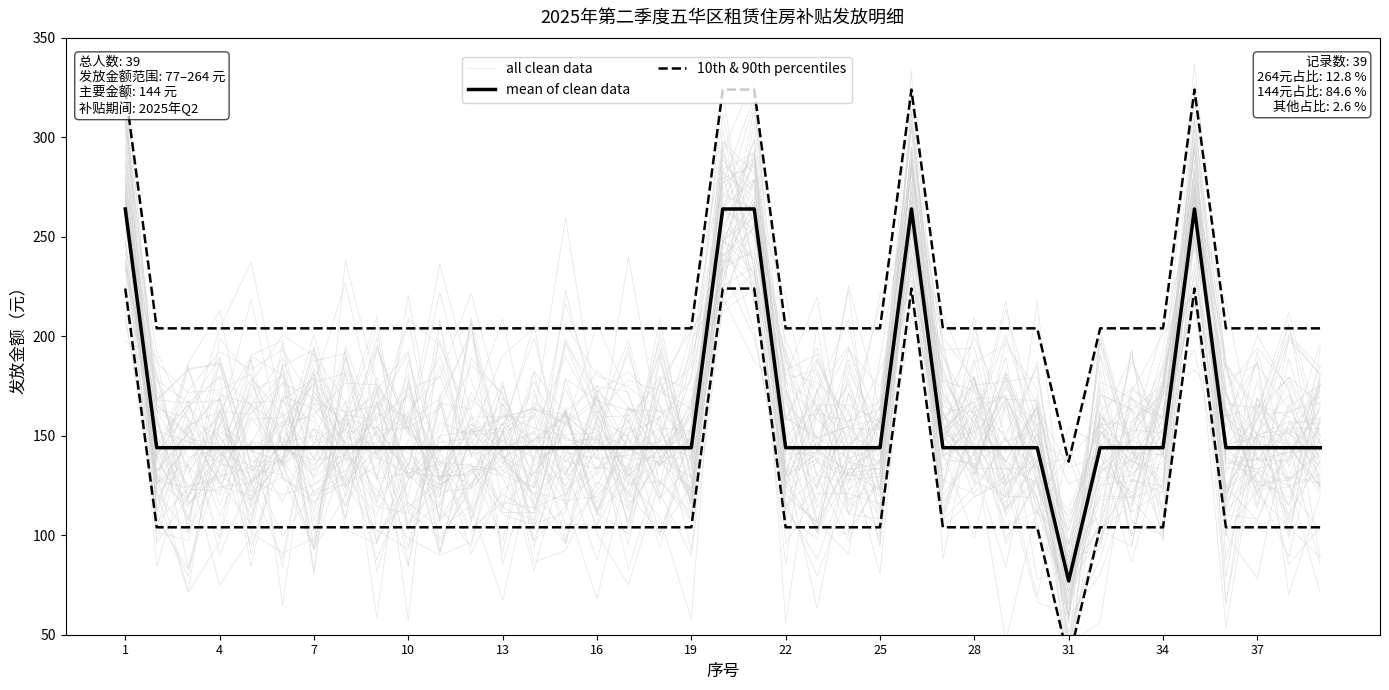

True or false: mean of clean data and 10th & 90th percentiles cross at least once.

False